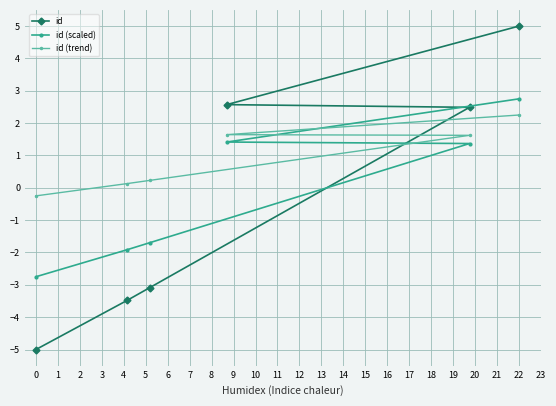

Which category has the highest value in the id (scaled) series?

22